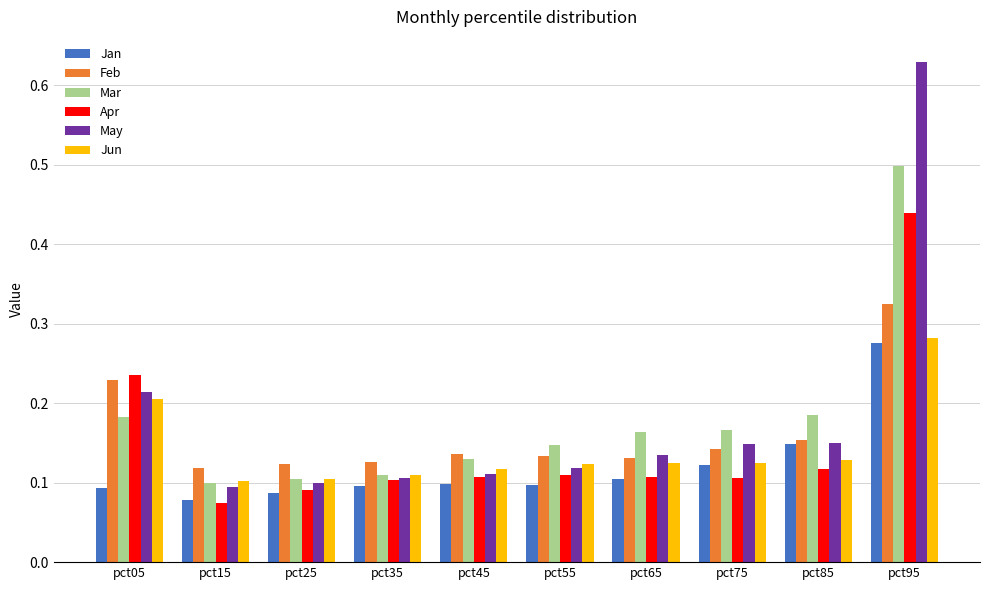

At how many categories does at least one series exceed 0?

10